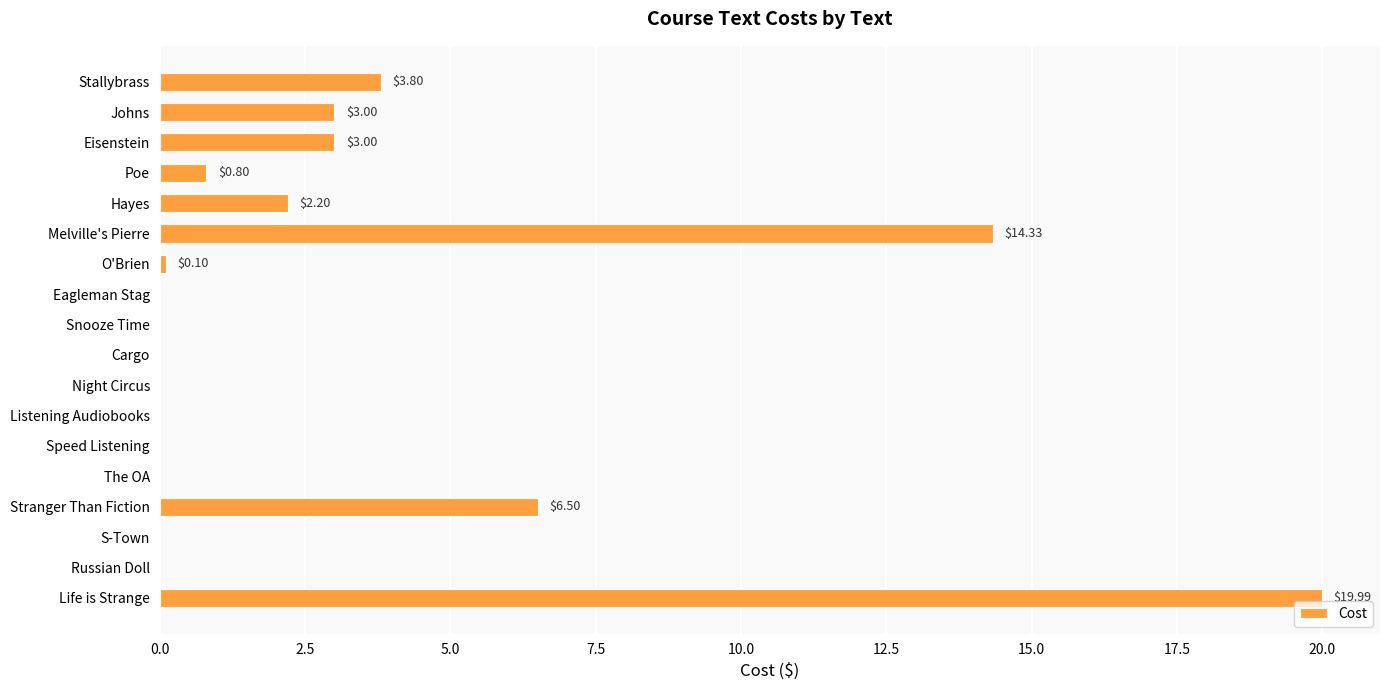

Which label corresponds to the largest value in the chart?

Life is Strange